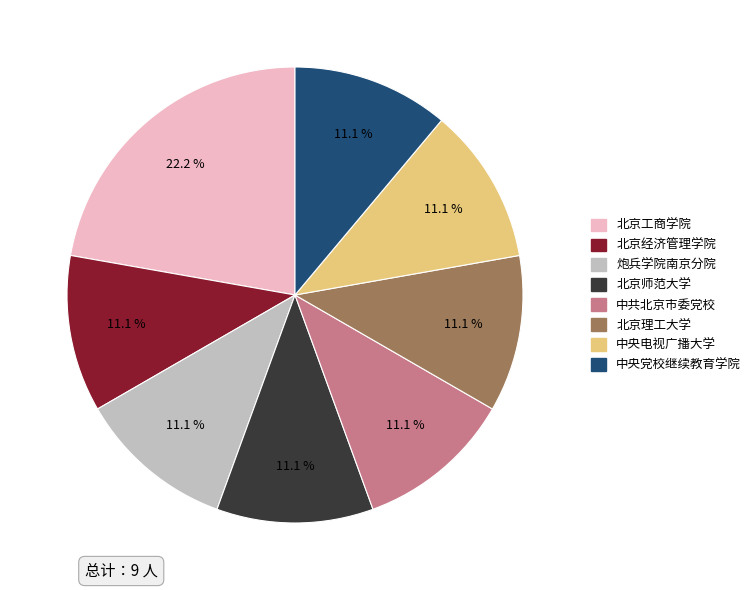

Does any single category account for the majority?

No